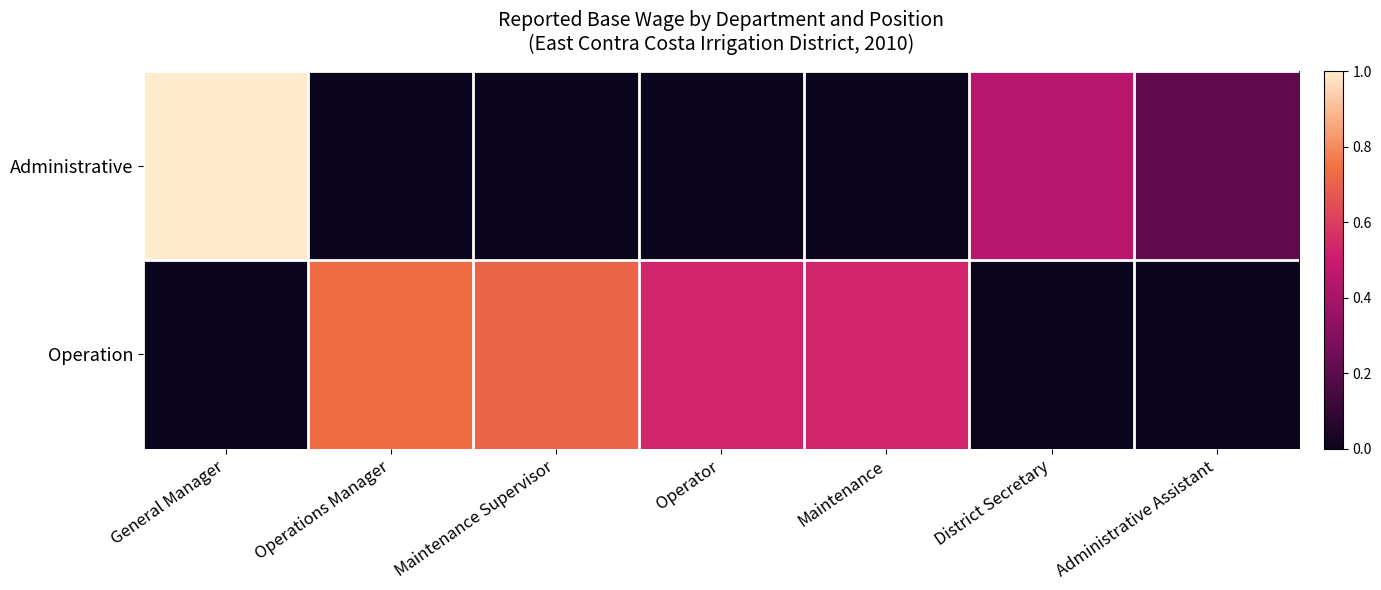

Rank the series at Maintenance Supervisor from lowest to highest value.

Administrative, Operation